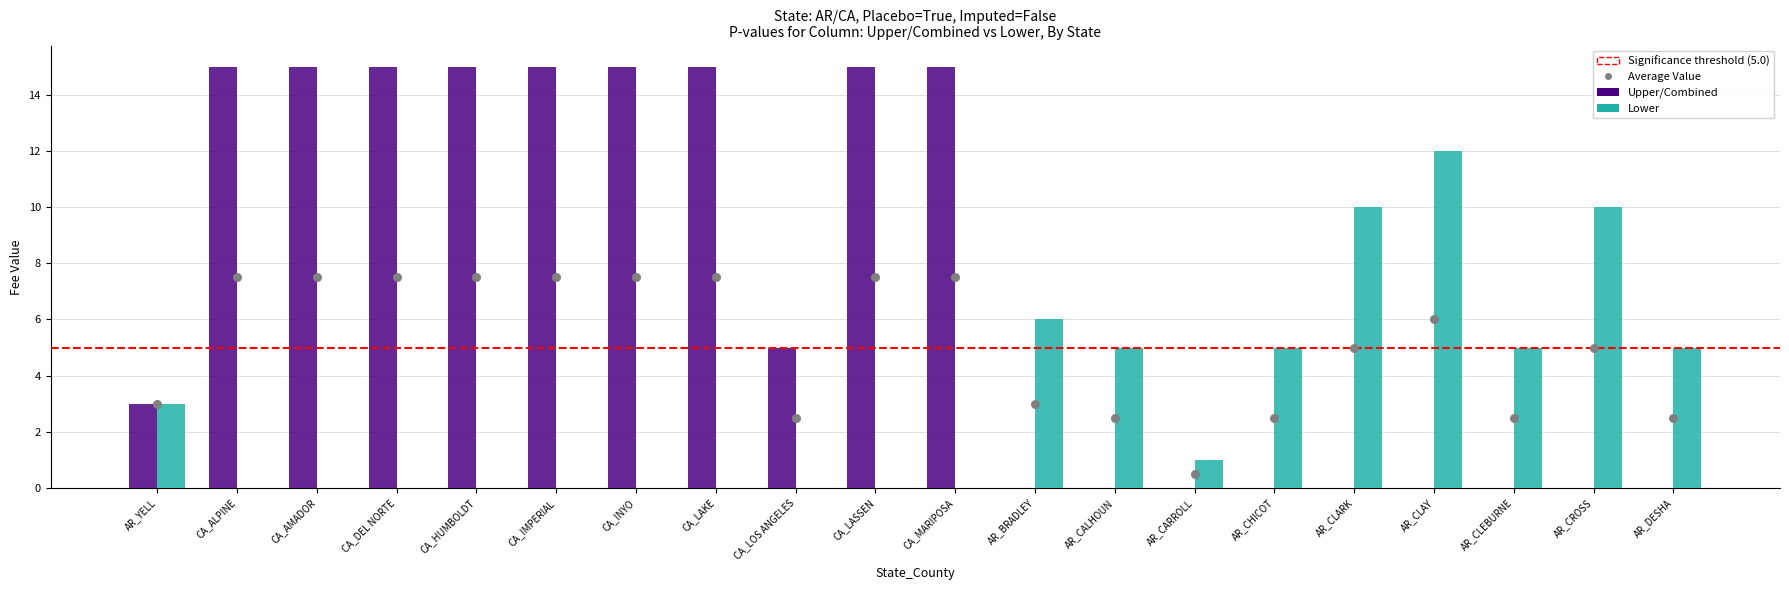

What is the total value across all series at CA_MARIPOSA?

15